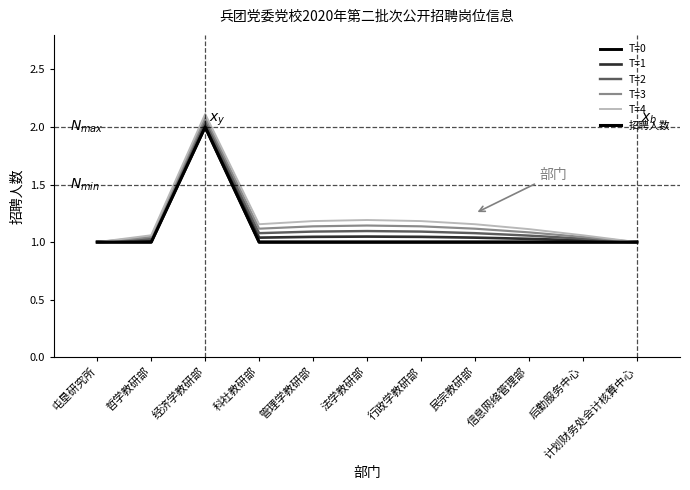

Does the chart display data point markers on the line(s)?

No